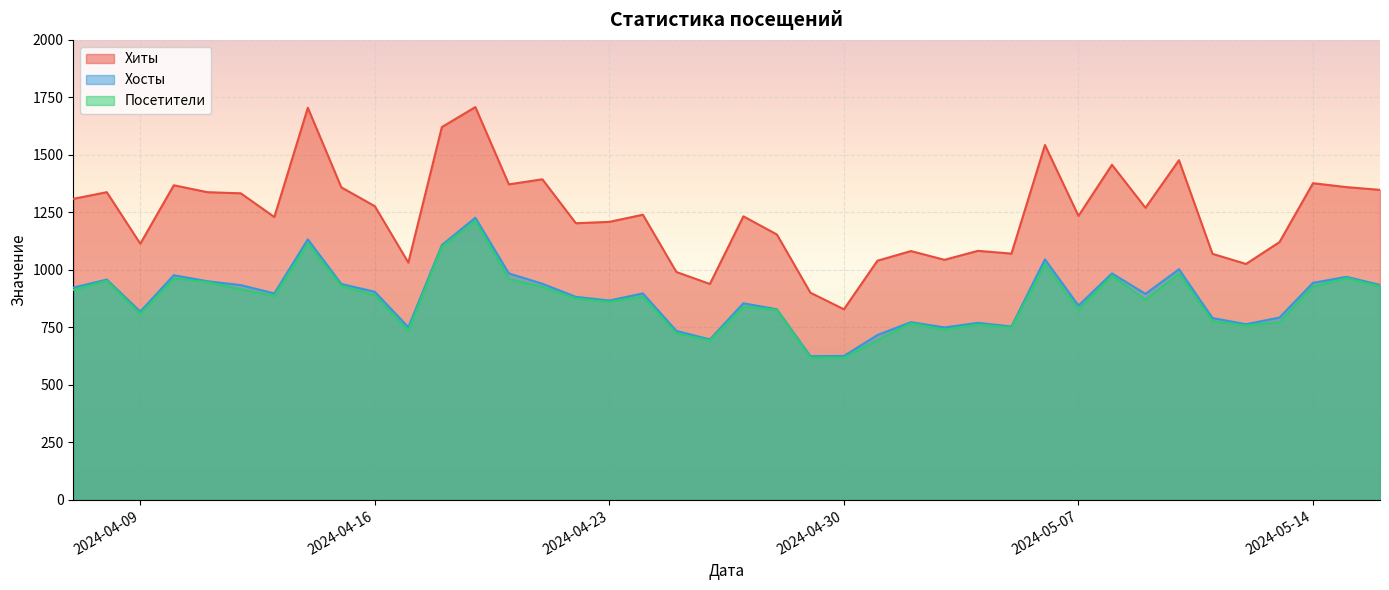

Reading left to right, extract all data points from this chart.

Хиты: 1309	1338	1114	1368	1338	1333	1230	1705	1359	1277	1032	1621	1708	1372	1394	1203	1209	1240	991	939	1233	1154	901	829	1040	1082	1044	1083	1071	1543	1235	1457	1270	1477	1070	1026	1121	1377	1360	1348
Хосты: 923	958	819	977	951	934	898	1133	939	905	751	1108	1227	985	940	883	867	898	735	698	855	829	625	626	717	773	750	770	754	1046	845	985	896	1003	791	764	793	944	970	935
Посетители: 913	953	809	963	947	916	887	1115	931	890	736	1101	1214	961	926	876	861	884	724	693	840	827	619	619	694	768	740	763	749	1025	827	975	871	984	777	758	773	928	964	929